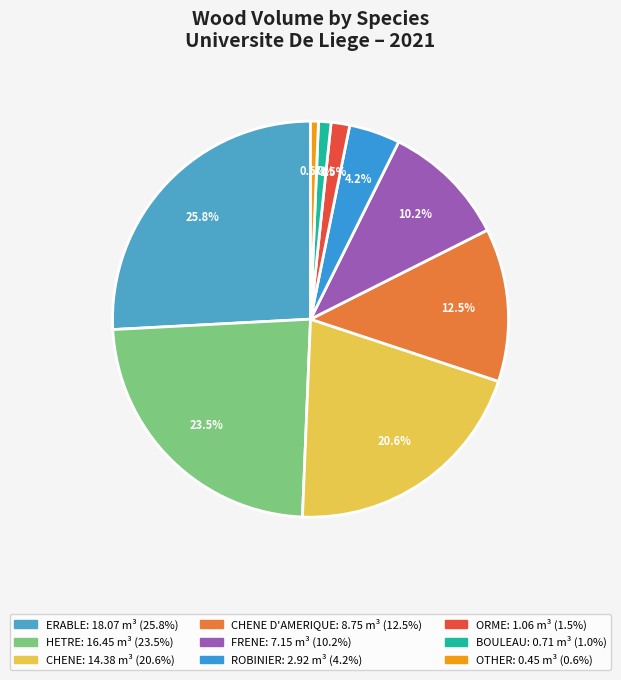

How many slices are in this pie chart?

9